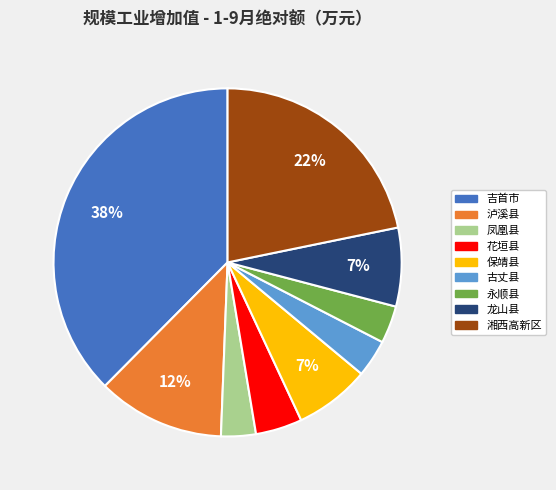

Do 泸溪县 and 保靖县 together represent more than half of the pie?

No